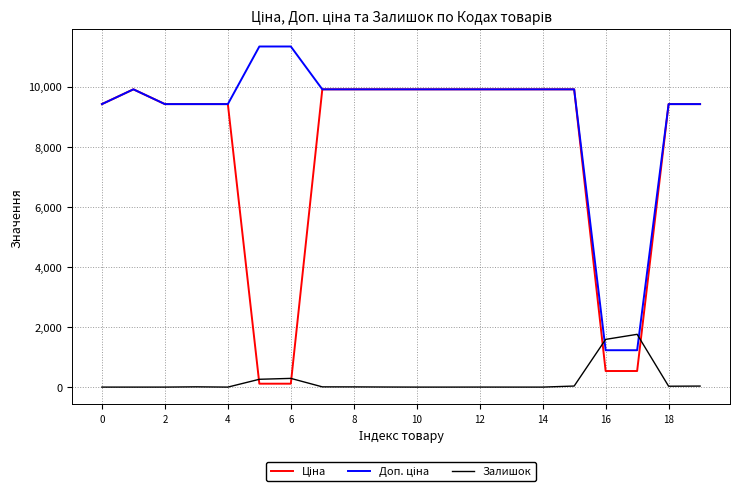

What is the maximum value shown in the chart?

11334.0